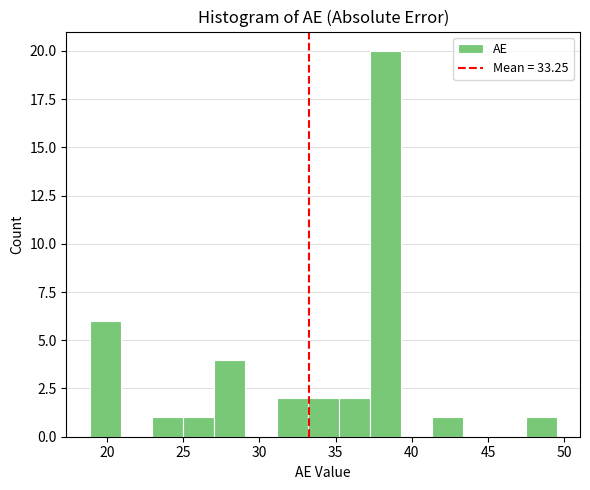

Reading left to right, transcribe this chart: for each bar, give the range it covers on the x-axis and its height. Neither the bar edges nor the heights are printed on the chart, so give them approximately, as read against the axes.

19.0 to 21.0: 6
21.0 to 23.0: 0
23.0 to 25.0: 1
25.0 to 27.0: 1
27.0 to 29.0: 4
29.0 to 31.0: 0
31.0 to 33.0: 2
33.0 to 35.0: 2
35.0 to 37.0: 2
37.0 to 39.5: 20
39.5 to 41.5: 0
41.5 to 43.5: 1
43.5 to 45.5: 0
45.5 to 47.5: 0
47.5 to 49.5: 1